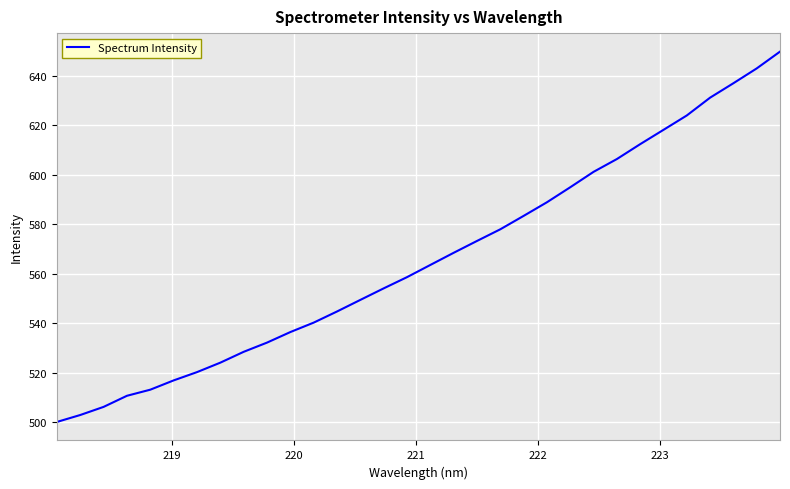

What is the greatest value displayed?

649.9